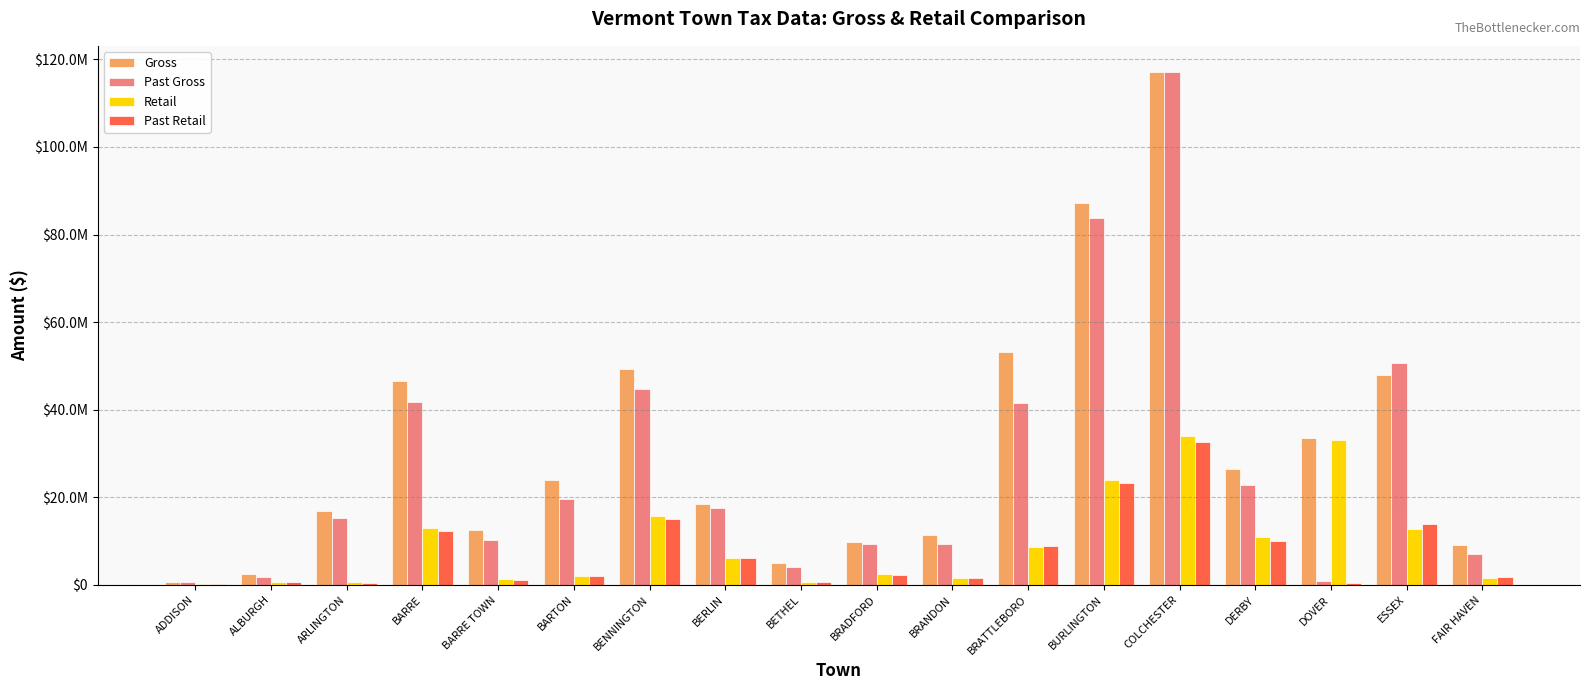

What is the value of the Past Retail bar at the 3rd from the left?

534668.2